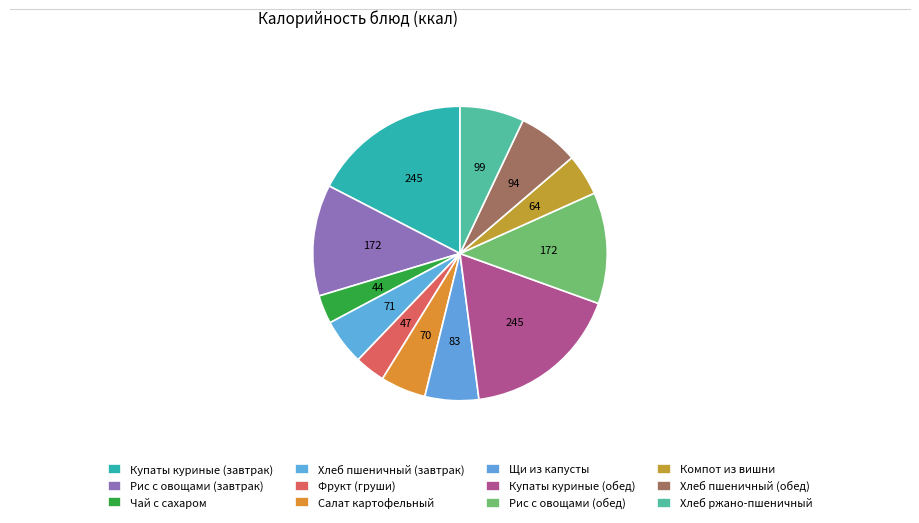

What is the largest slice in the pie chart?

Купаты куриные (завтрак)